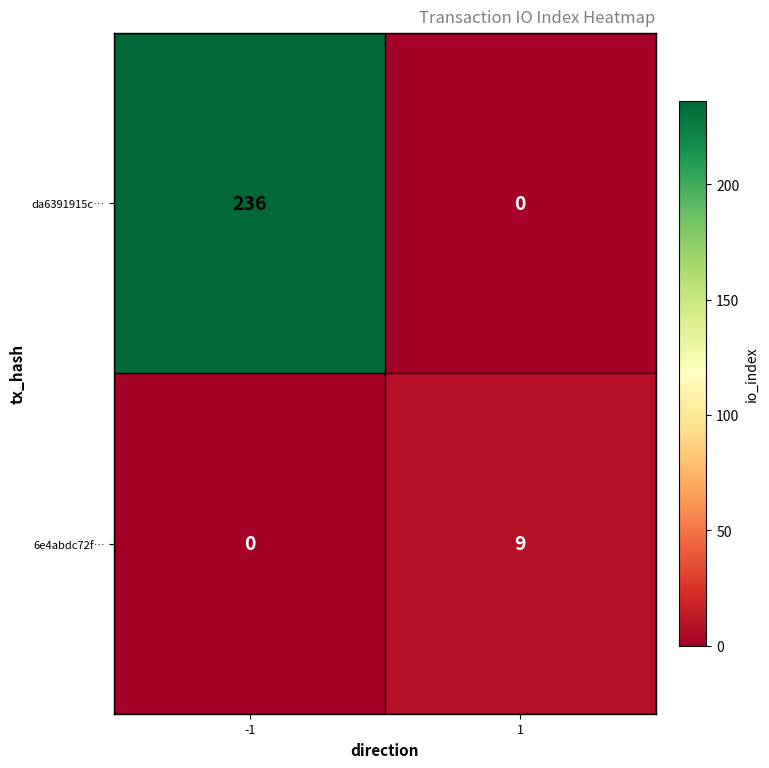

Which series has the largest total across all categories?

da6391915c…